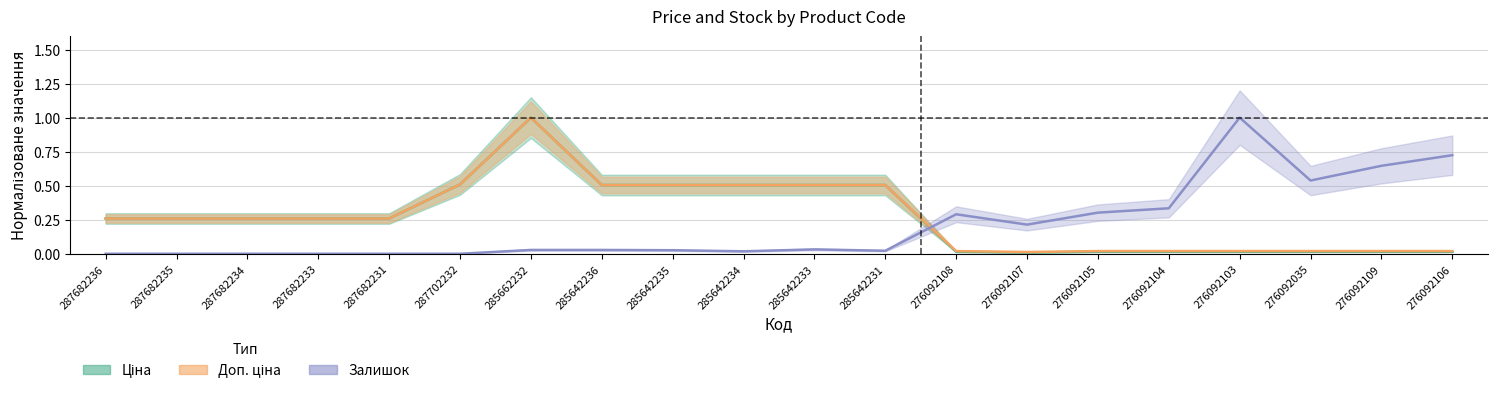

Which series has the largest range (max minus min)?

Залишок